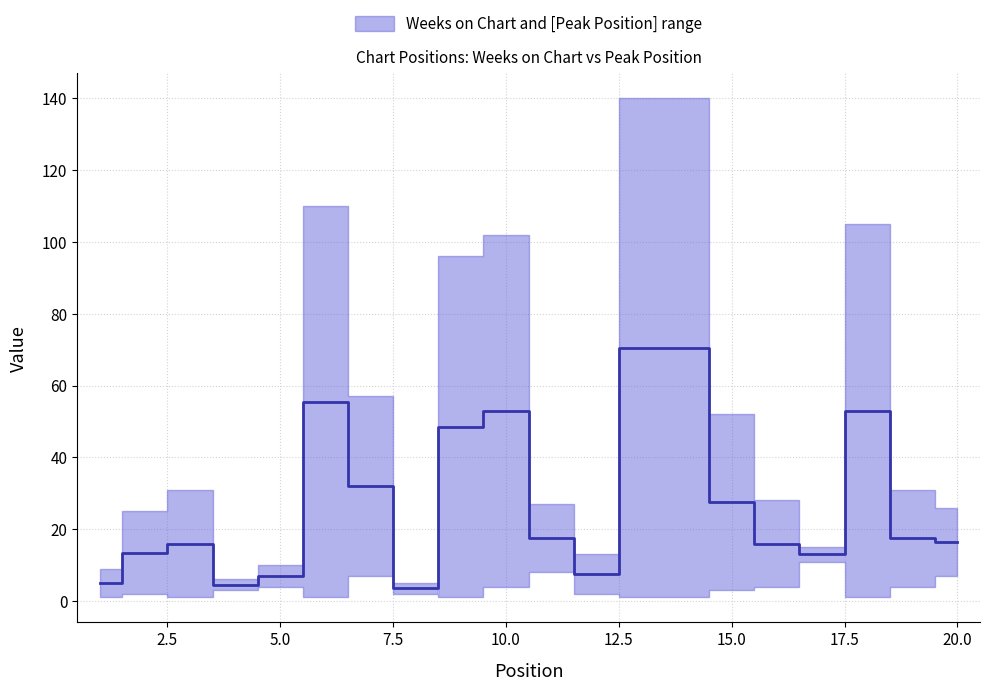

What is the approximate value at 12?

7.5